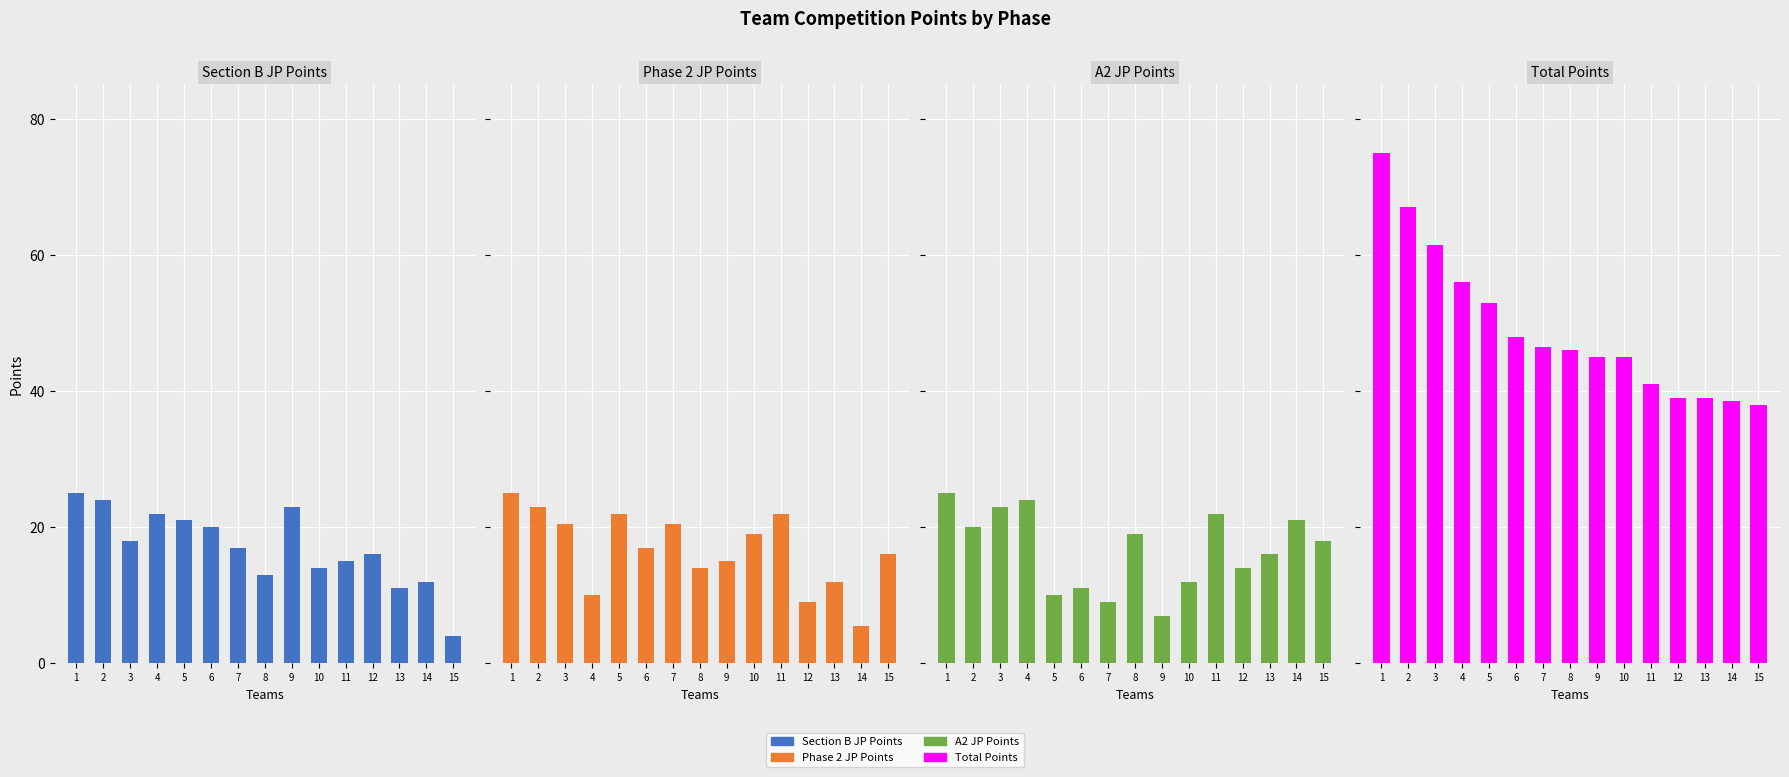

Reading right to left, what are all the values shown in this chart?

Section B JP Points: 4.0	12.0	11.0	16.0	15.0	14.0	23.0	13.0	17.0	20.0	21.0	22.0	18.0	24.0	25.0
Phase 2 JP Points: 16.0	5.5	12.0	9.0	22.0	19.0	15.0	14.0	20.5	17.0	22.0	10.0	20.5	23.0	25.0
A2 JP Points: 18.0	21.0	16.0	14.0	22.0	12.0	7.0	19.0	9.0	11.0	10.0	24.0	23.0	20.0	25.0
Total Points: 38.0	38.5	39.0	39.0	41.0	45.0	45.0	46.0	46.5	48.0	53.0	56.0	61.5	67.0	75.0